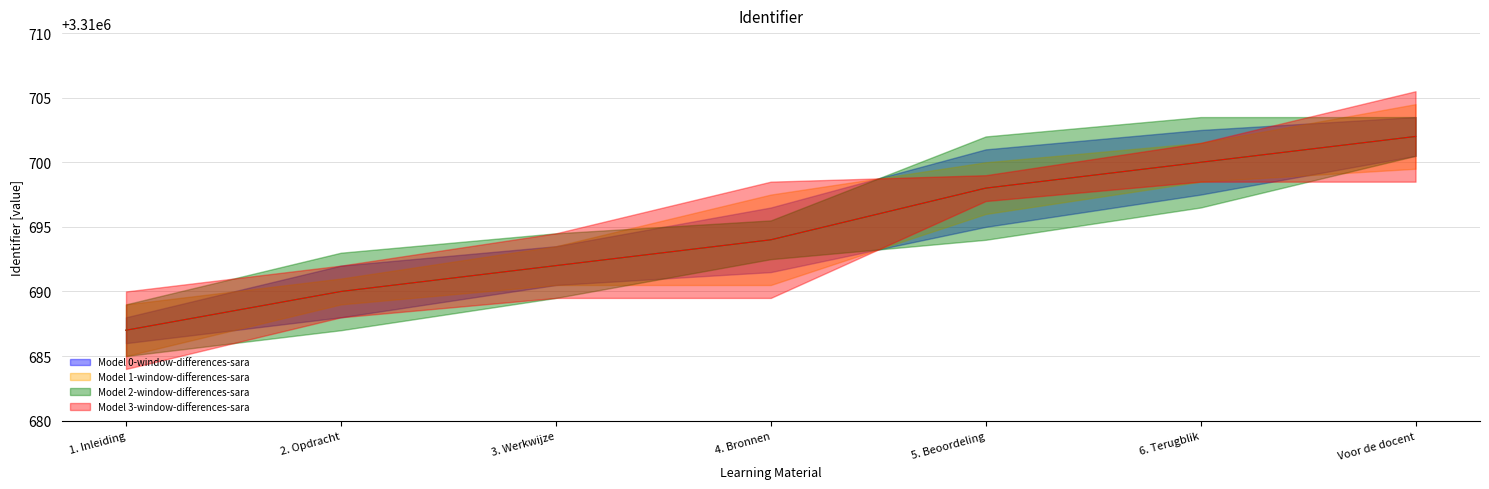

True or false: Model 0-window-differences-sara has more than 1 interior local peaks.

False